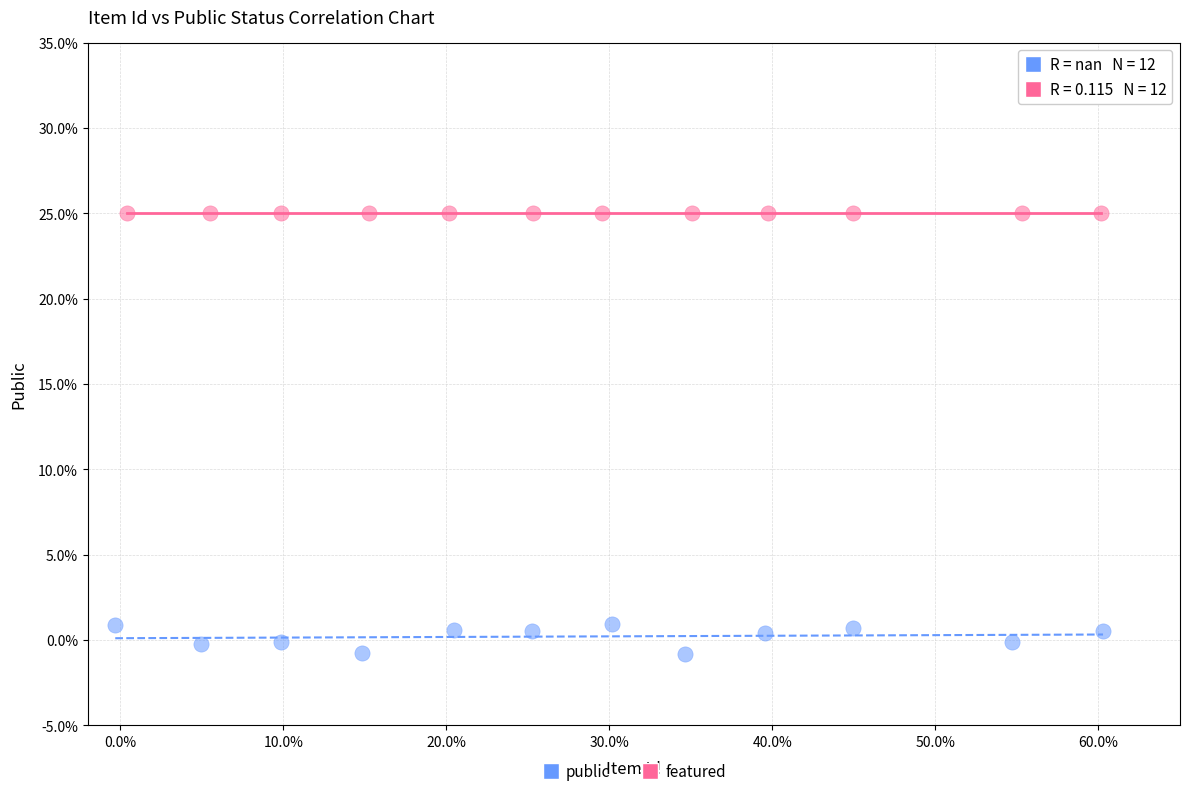

Which series contains the lowest Y value?

featured